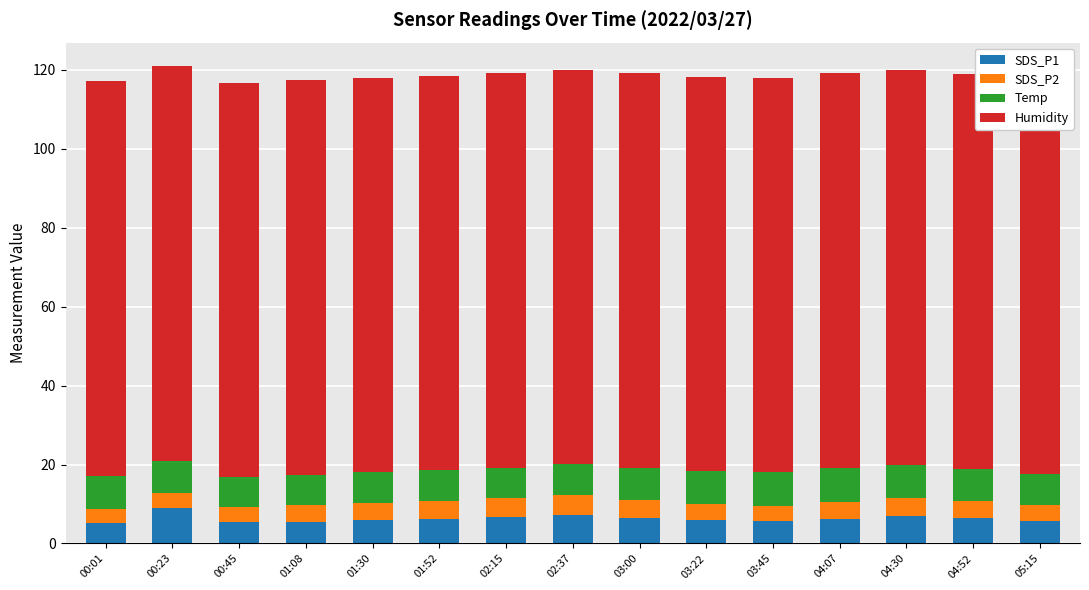

What position from the right is 01:52?

10